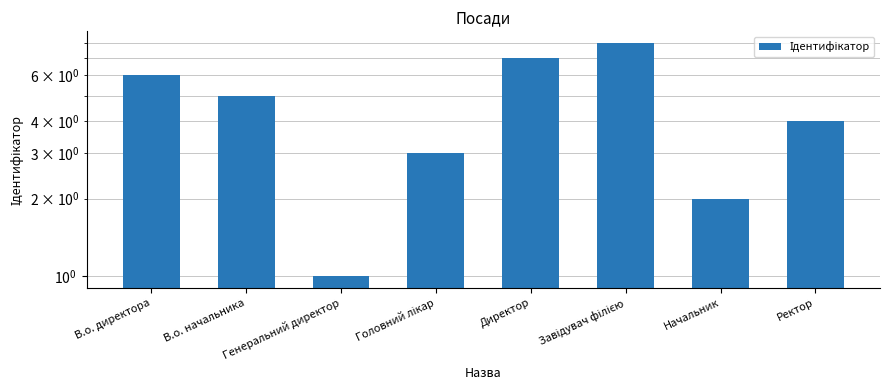

How many series are shown in this chart?

1